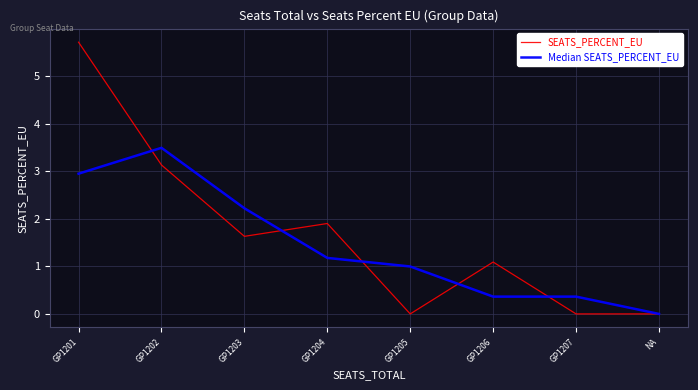

Where do SEATS_PERCENT_EU and Median SEATS_PERCENT_EU first cross each other?

GP1201 and GP1202